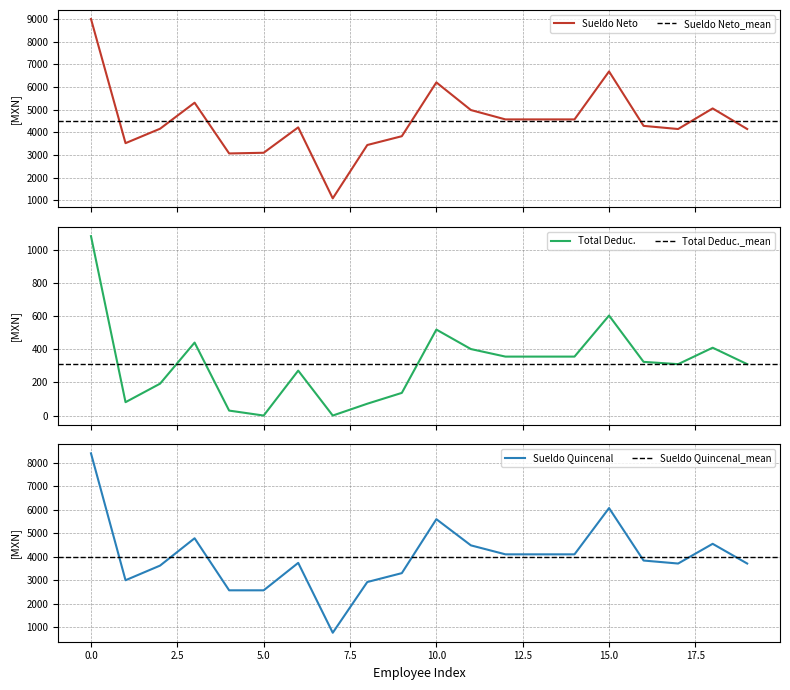

In Total Deduc., how many points are lower than both neighbors (excluding endpoints)?

4